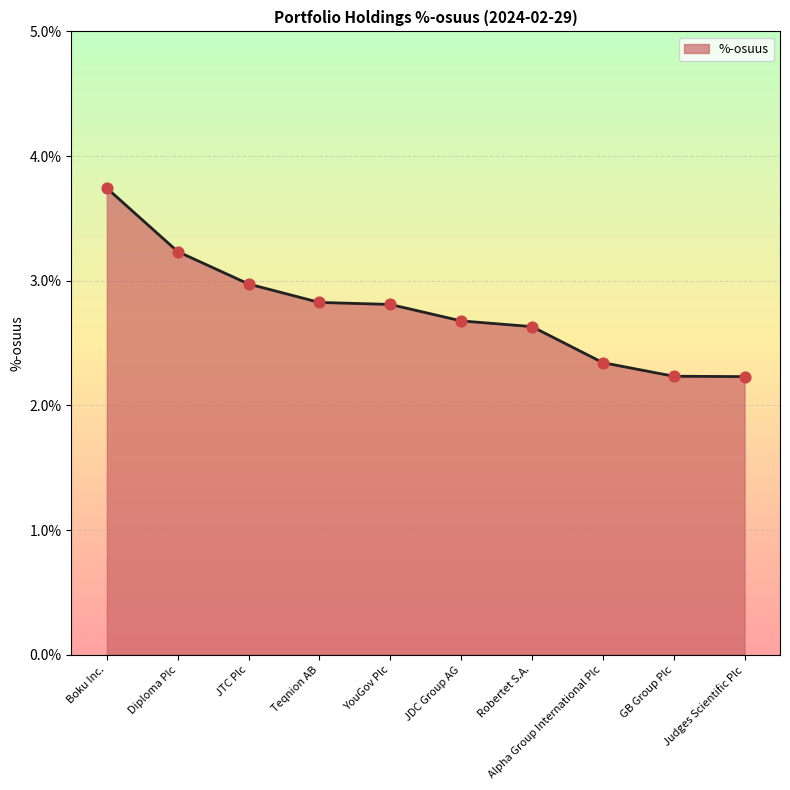

Which has a higher value, Alpha Group International Plc or GB Group Plc?

Alpha Group International Plc